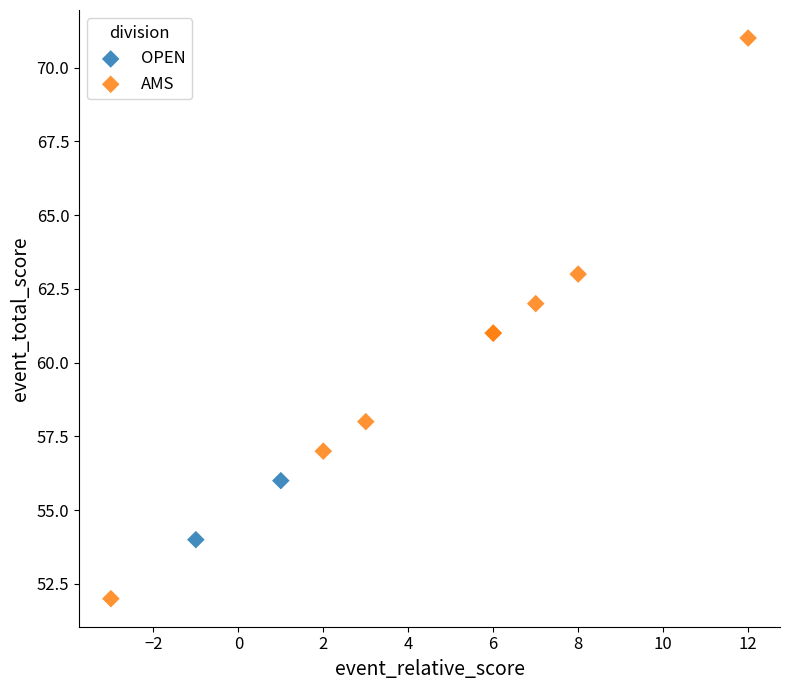

What are all the series names shown in the legend?

OPEN, AMS